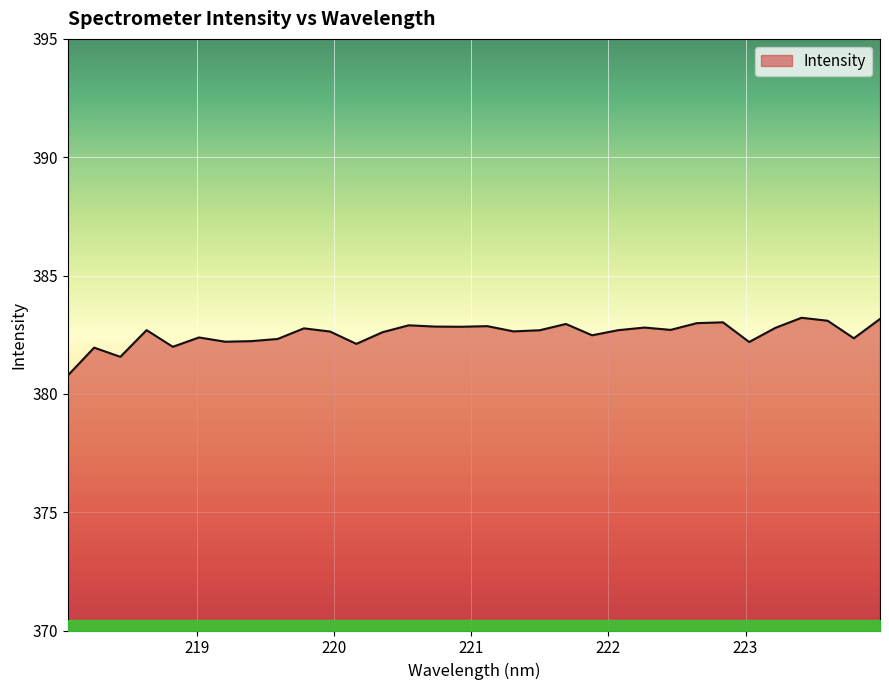

What is the maximum value shown in the chart?

383.2